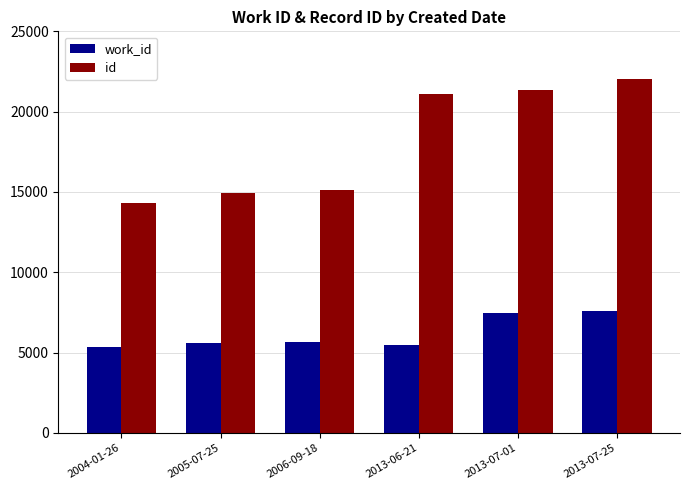

What is the difference between the maximum and second lowest values in the id series?

7129